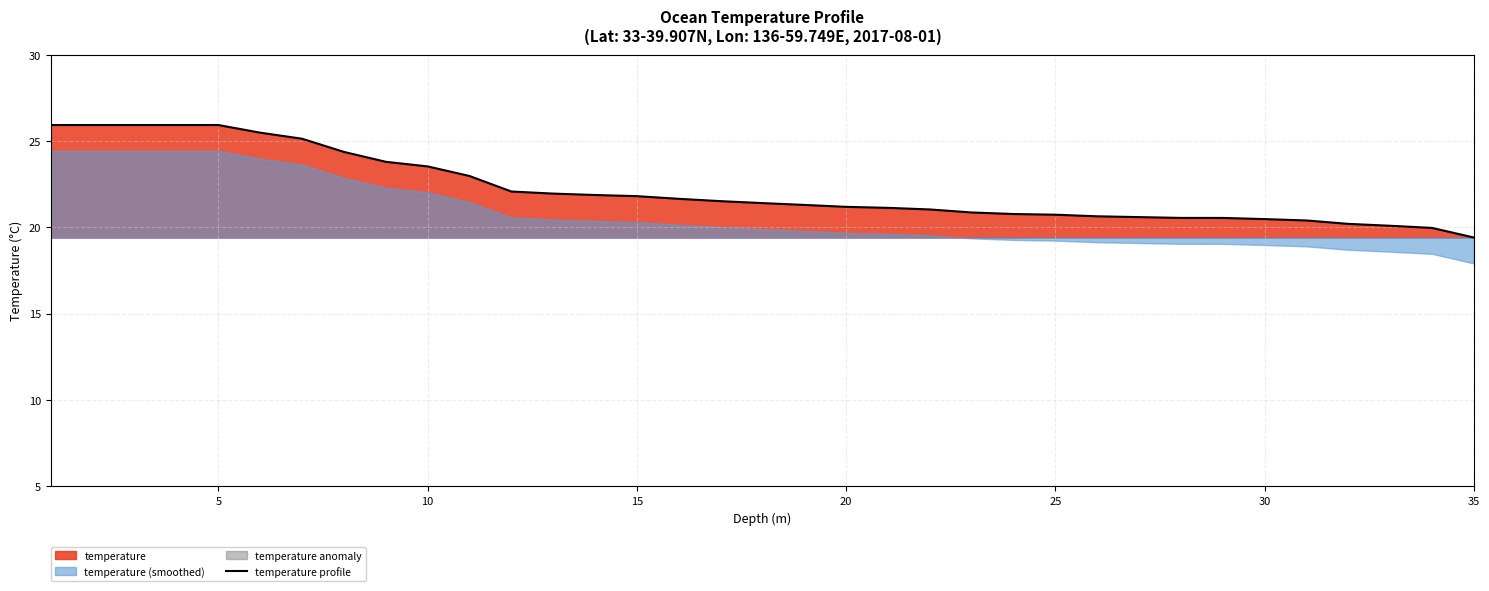

What is the highest value of the temperature profile series?

25.9